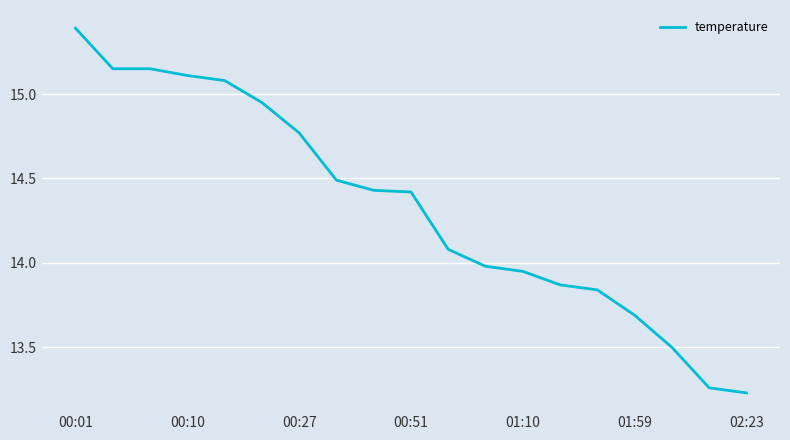

What is the difference between the maximum and minimum values?

2.2